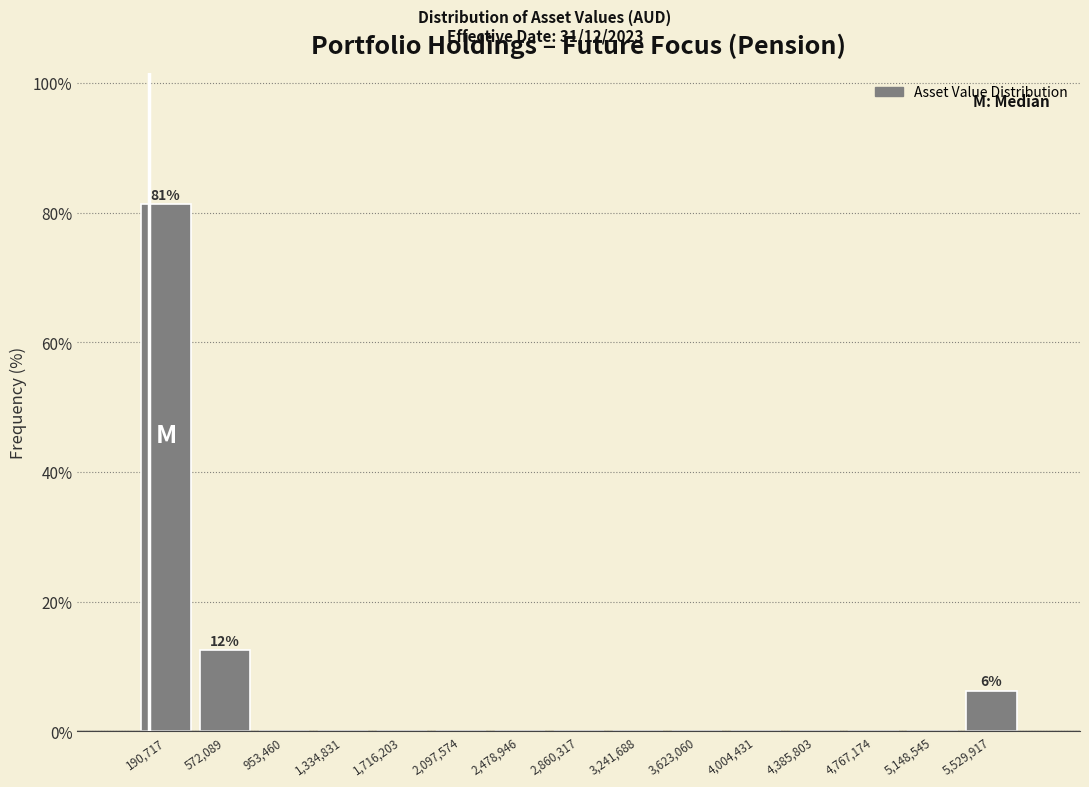

Which range on the x-axis has the tallest bar?

0 to 400000